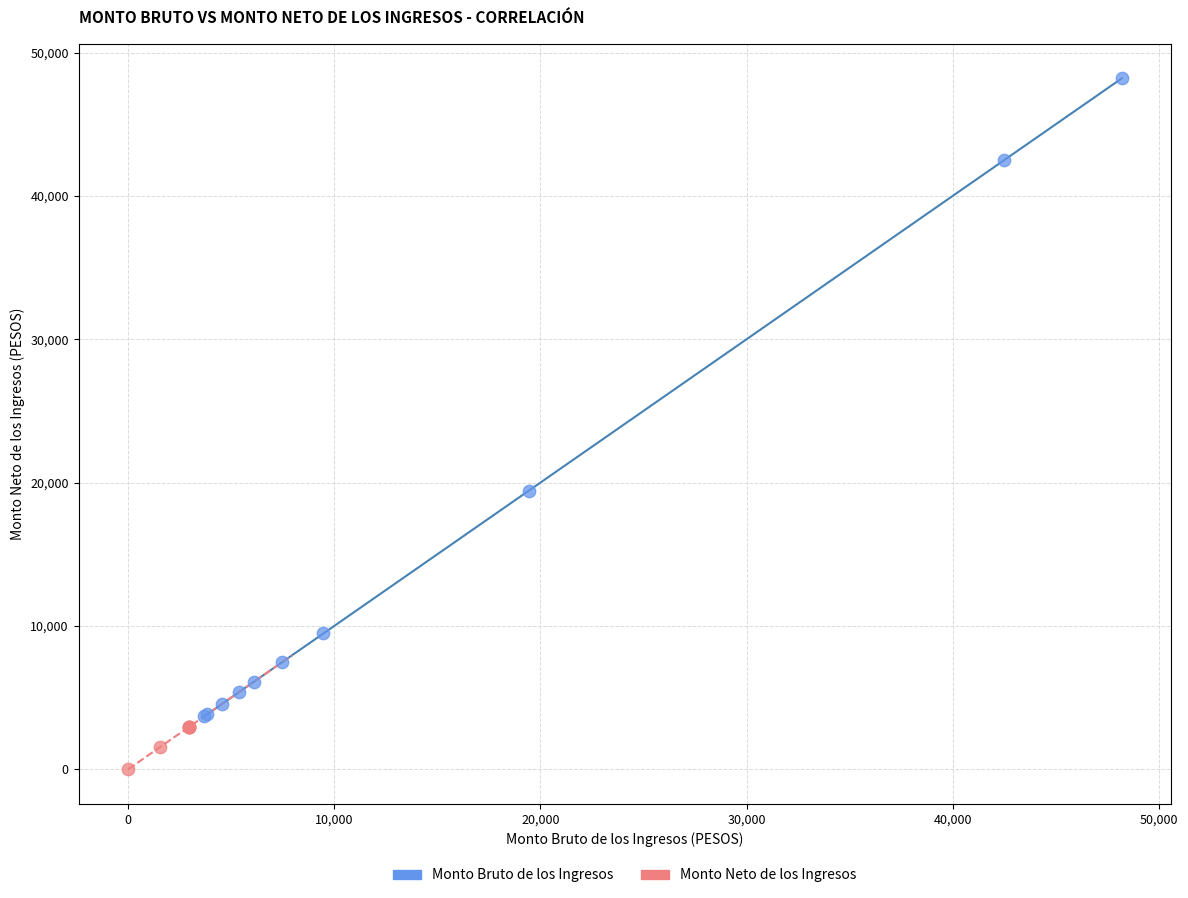

Which series contains the highest Y value?

Monto Bruto de los Ingresos